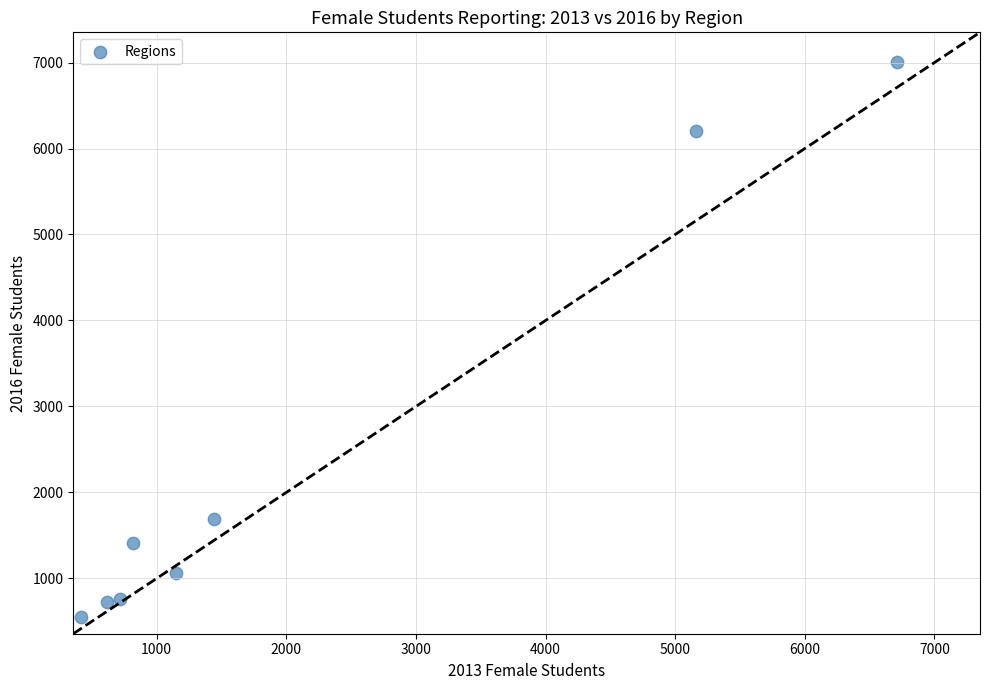

What is the range of X values (max minus min)?

6294